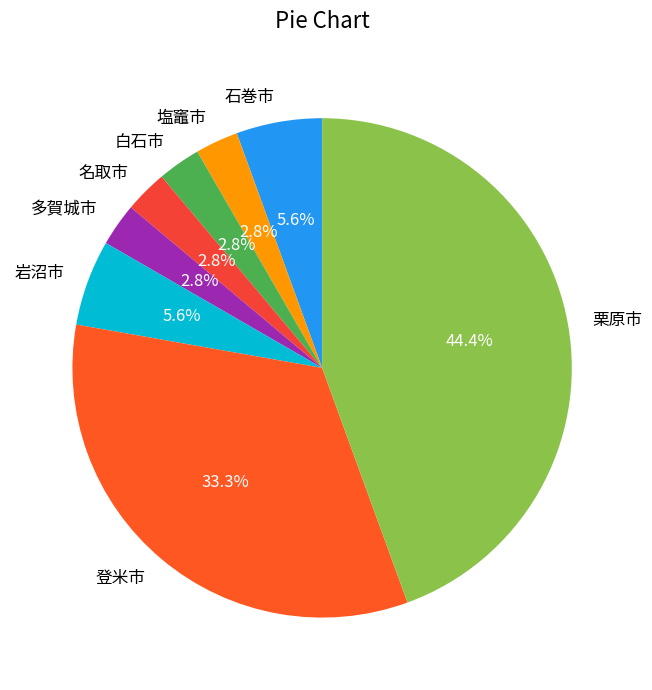

Which slice is the largest?

栗原市